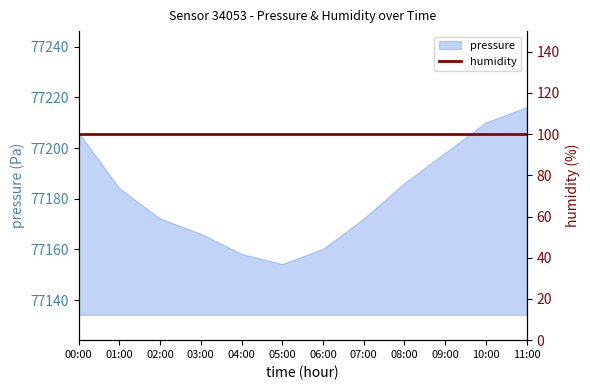

How many lines are shown in the chart?

1